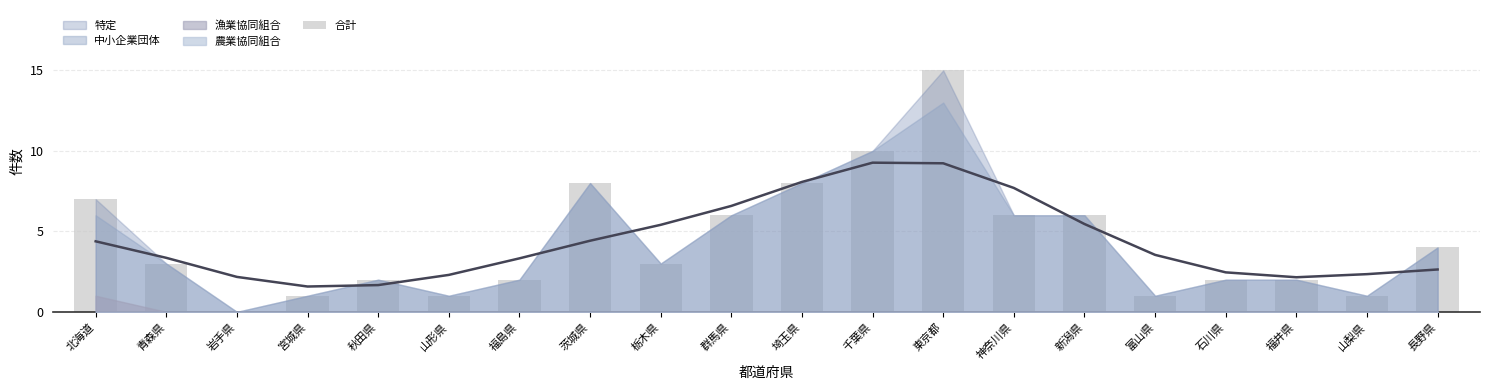

What is the sum of all values?

88